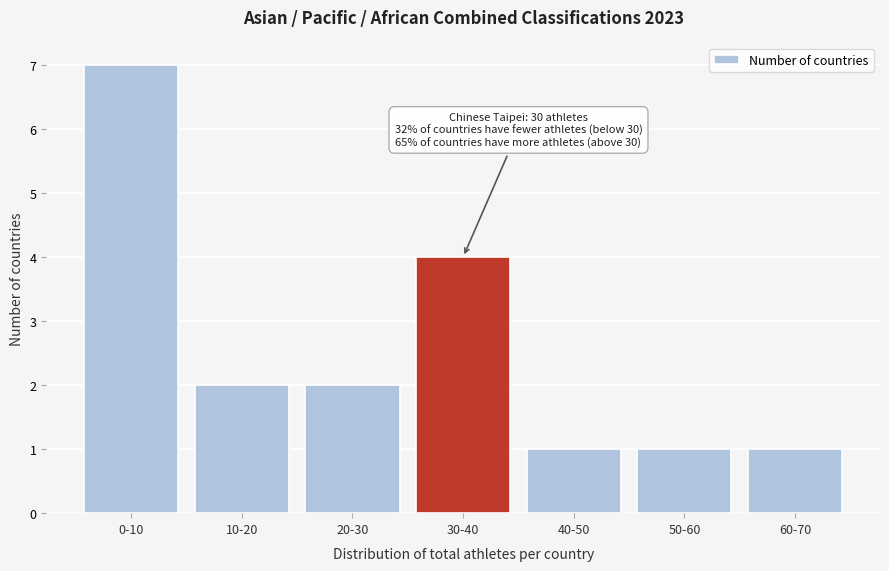

Reading left to right, extract all data points from this chart.

7	2	2	4	1	1	1